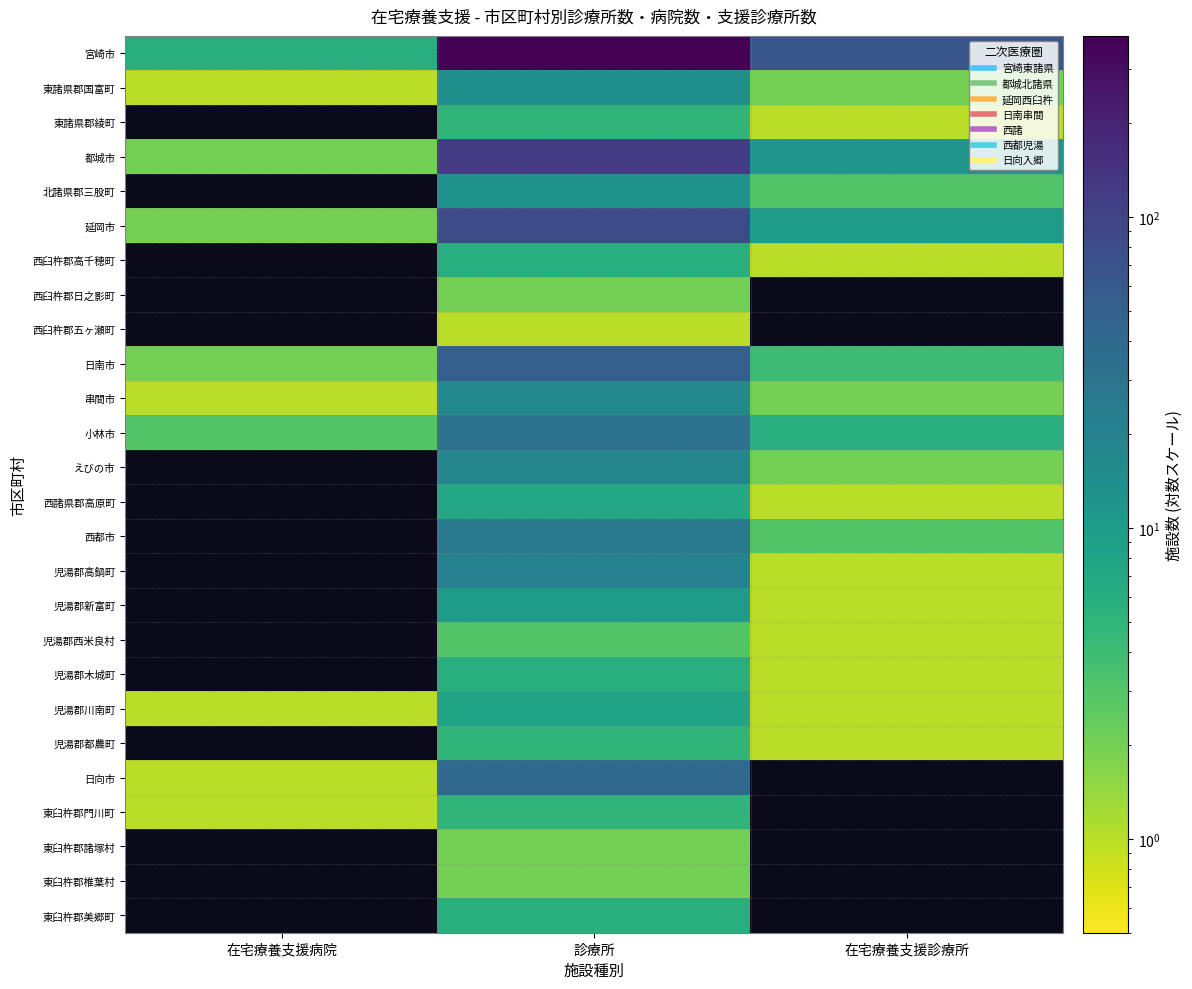

Count the number of categories in the chart.

3